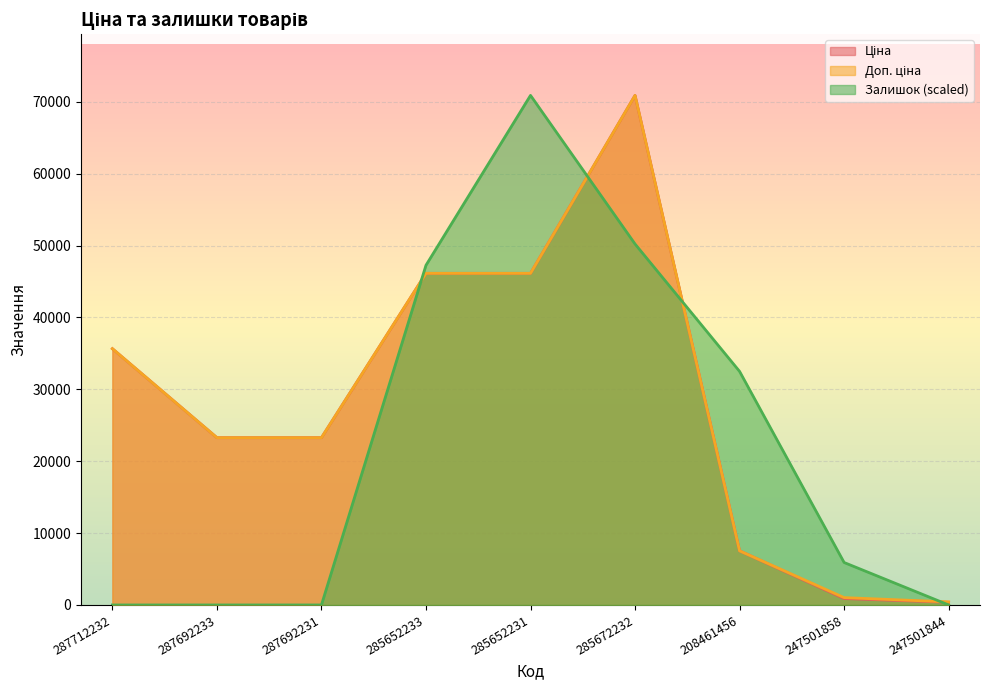

List the series in order of their peak value, highest first.

Ціна, Доп. ціна, Залишок